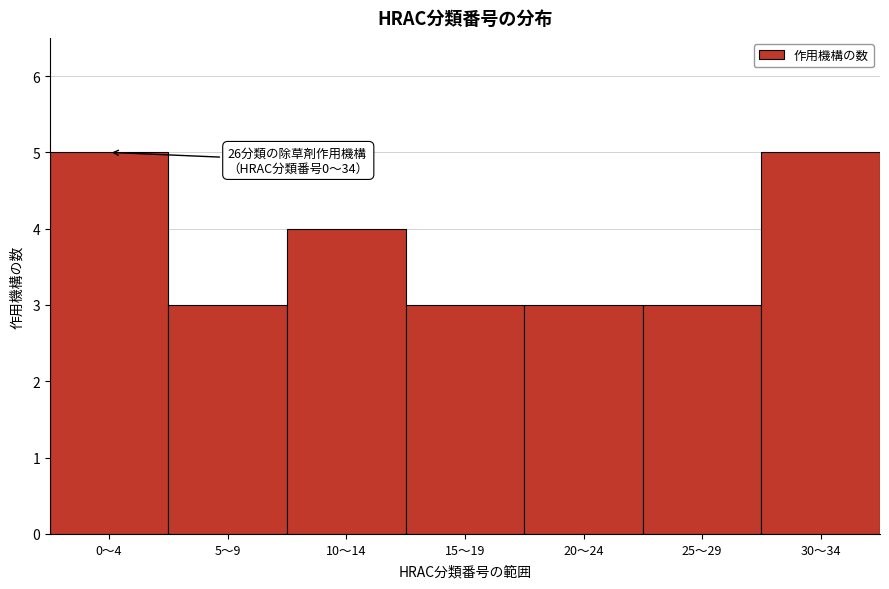

Reading left to right, extract all data points from this chart.

5	3	4	3	3	3	5